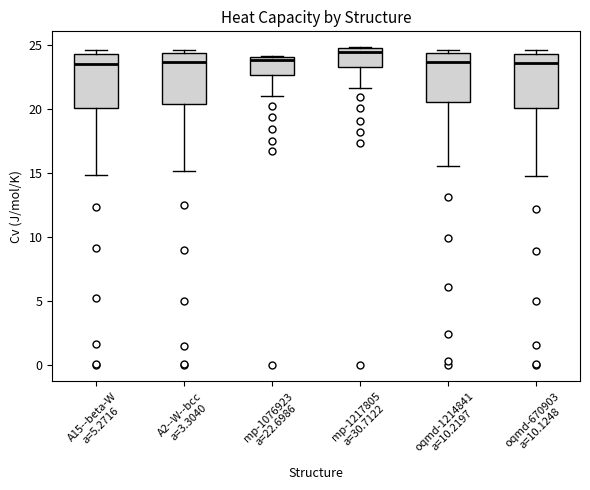

Reading left to right, read every box against the y-axis: the position of its median line, the range the box covers, and the ends of its whiskers. The values are not printed on the chart, so give them approximately, as read against the axis.

A15--beta-W a=5.2716: median 23.5, box 20.0 to 24.5, whiskers 15.0 to 24.5 (just above the box's upper edge)
A2--W--bcc a=3.3040: median 23.5, box 20.5 to 24.5, whiskers 15.0 to 24.5 (just above the box's upper edge)
mp-1076923 a=22.6986: median 24.0 (just below the box's upper edge), box 22.5 to 24.0, whiskers 21.0 to 24.0
mp-1217805 a=30.7122: median 24.5 (just below the box's upper edge), box 23.5 to 24.5, whiskers 21.5 to 25.0
oqmd-1214841 a=10.2197: median 23.5, box 20.5 to 24.5, whiskers 15.5 to 24.5 (just above the box's upper edge)
oqmd-670903 a=10.1248: median 23.5, box 20.0 to 24.5, whiskers 15.0 to 24.5 (just above the box's upper edge)